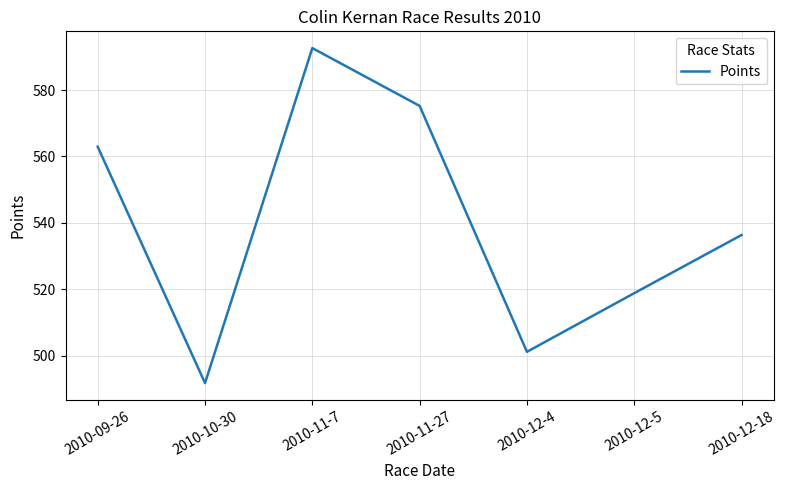

Is this an area chart (filled region under the line)?

No